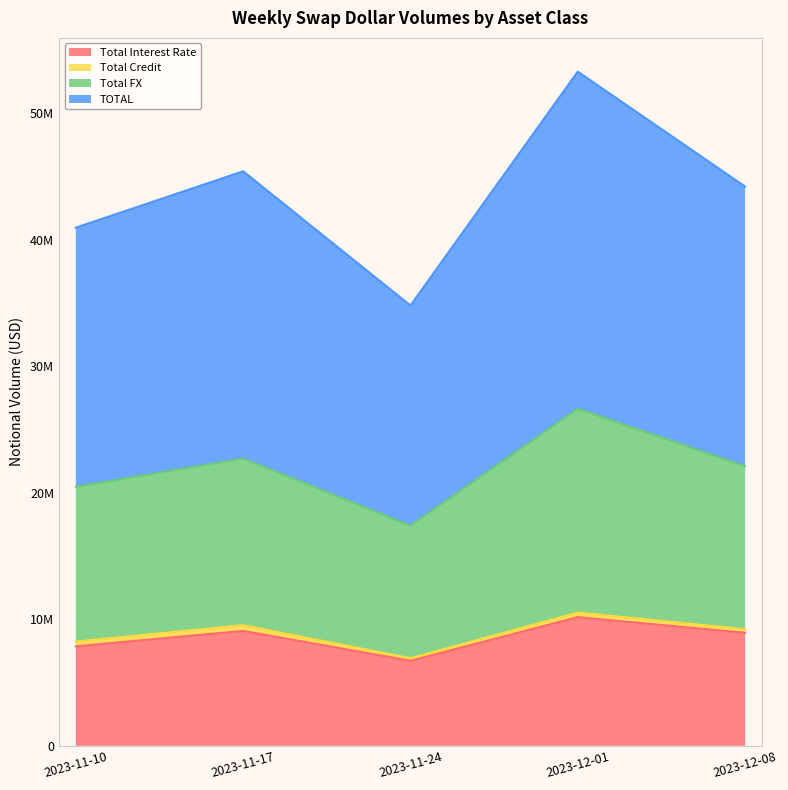

What is the sum of the Total Interest Rate values at 2023-11-24 and 2023-12-08?

15659532